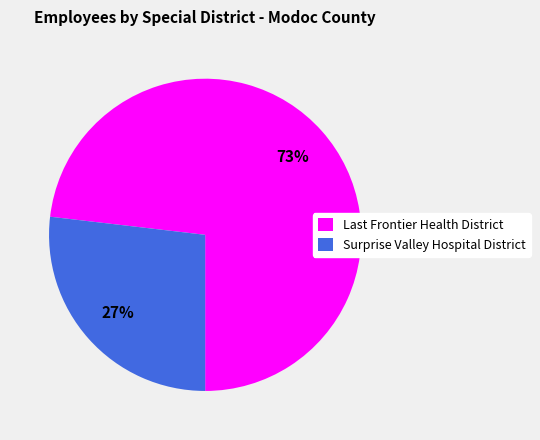

Is there any slice that represents more than half of the pie?

Yes